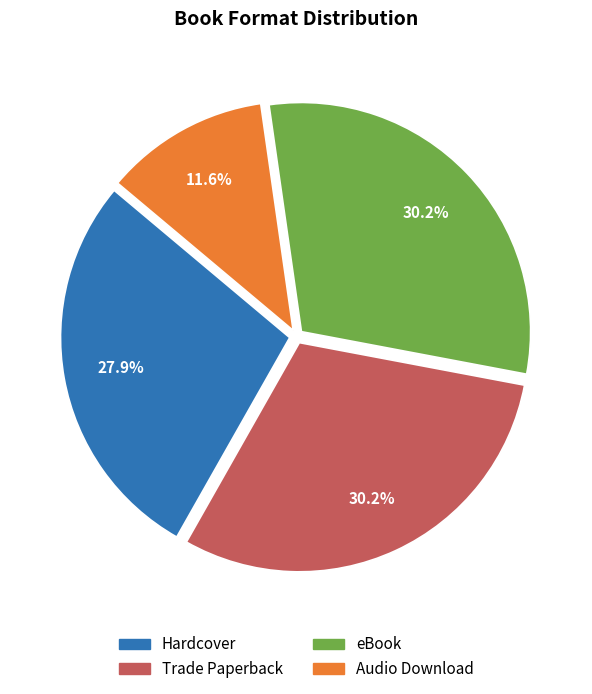

Is it true that Audio Download is 26% of the pie?

False